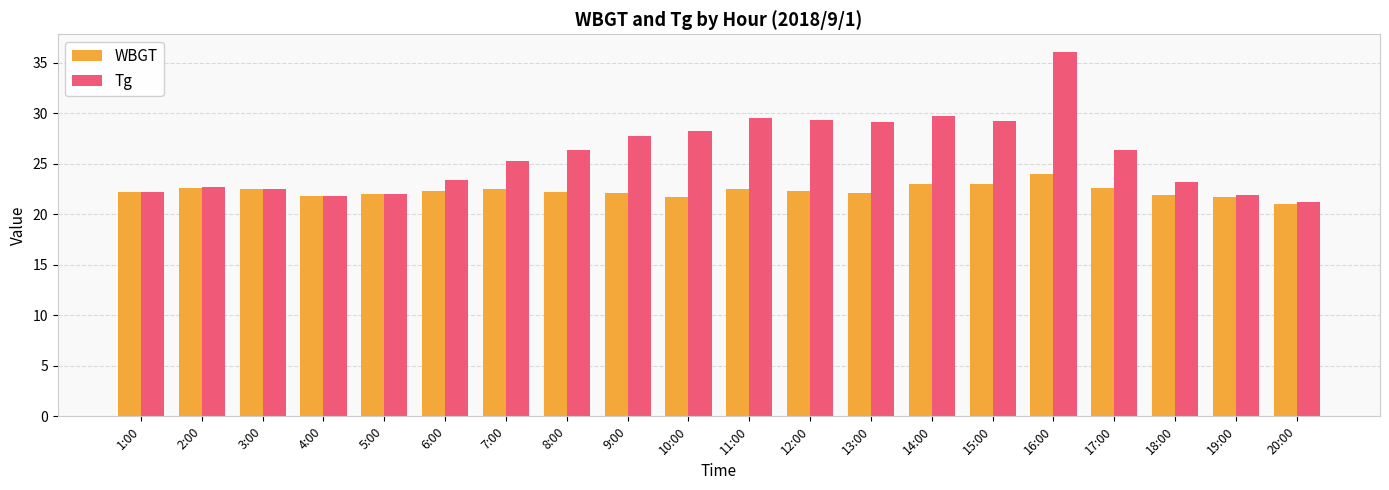

What is the sum of all WBGT values?

446.0